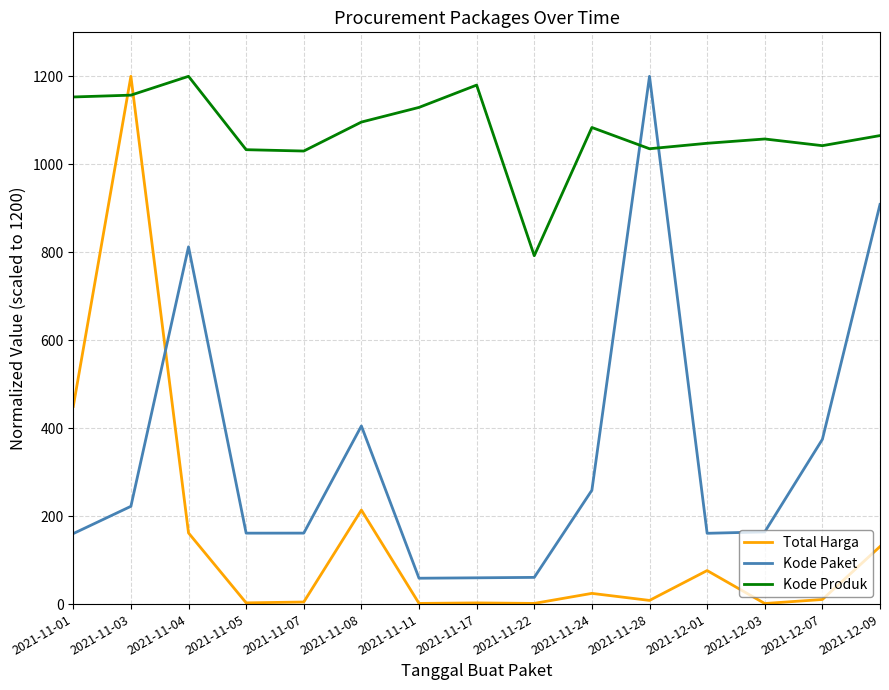

At which category is the sum across all series the highest?

2021-11-03